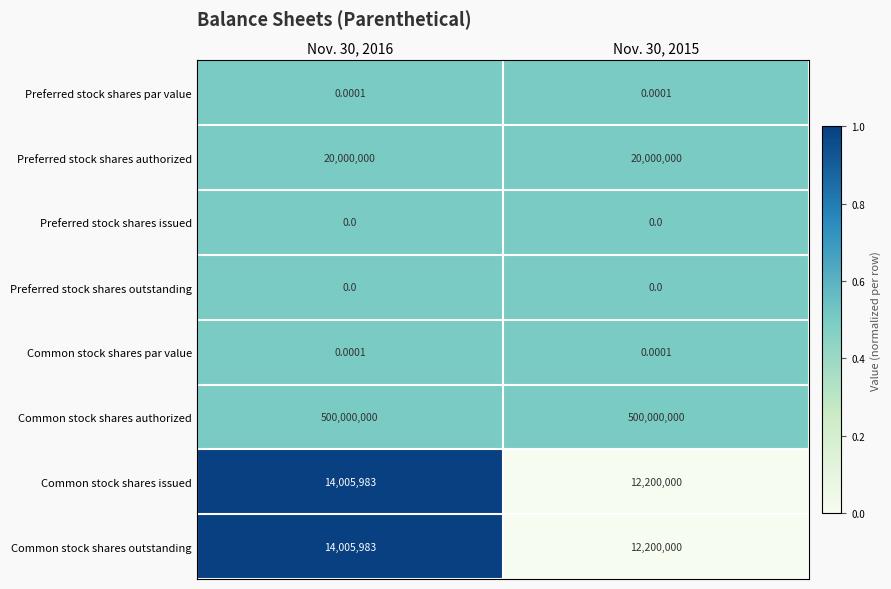

Is the value of Common stock shares par value at Nov. 30, 2016 greater than the value of Common stock shares issued at Nov. 30, 2015?

No